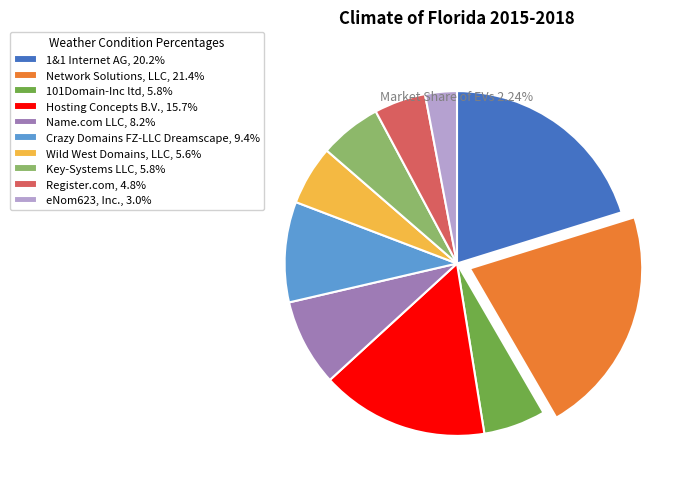

Is the sum of Name.com LLC, 8.2% and eNom623, Inc., 3.0% greater than half?

No